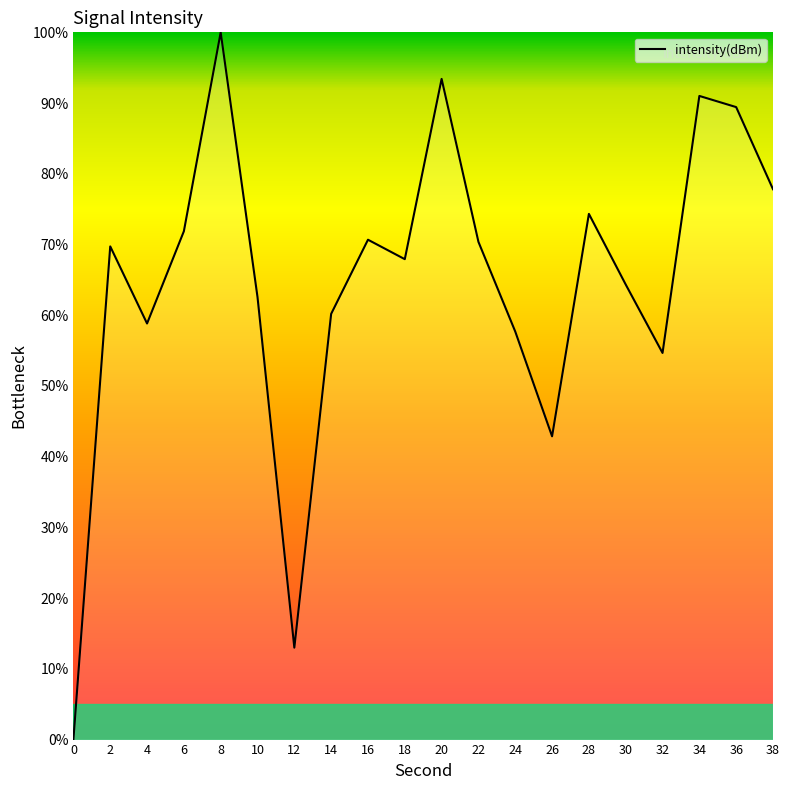

How many categories are shown in the chart?

20